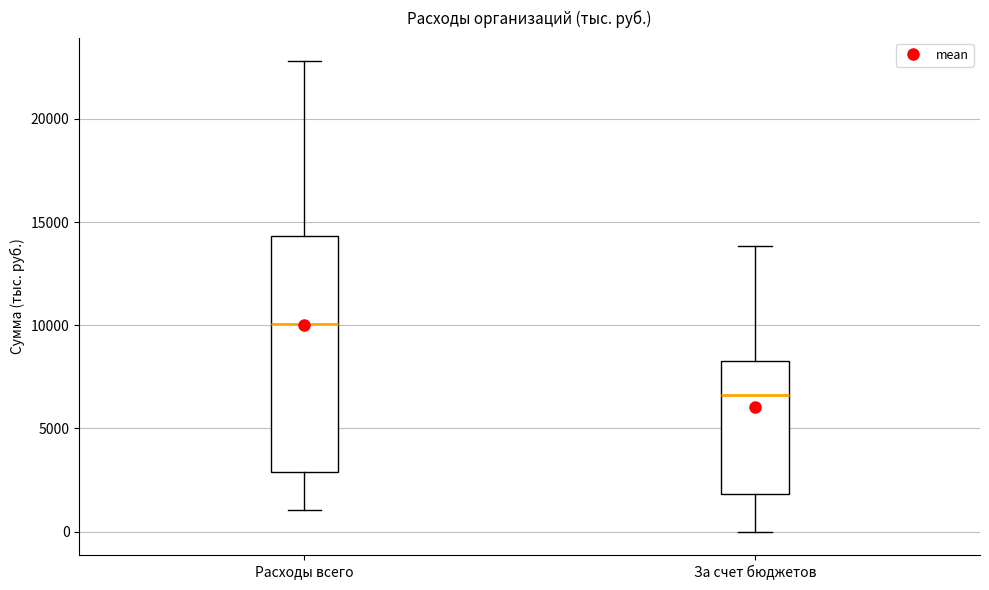

Which box has the highest median line?

Расходы всего